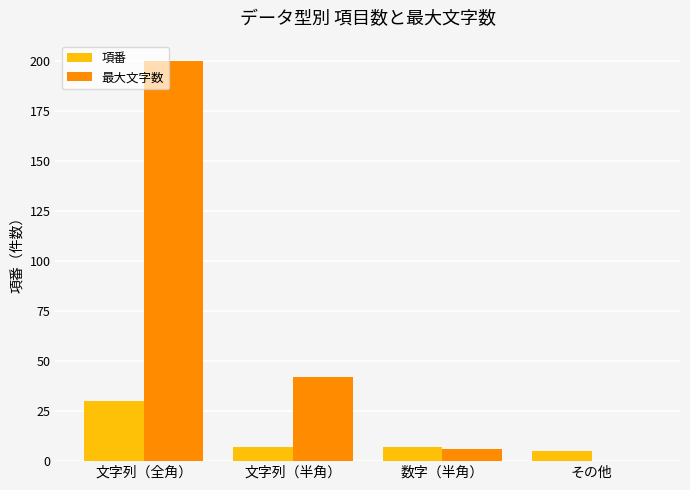

What is the sum of all 項番 values?

49